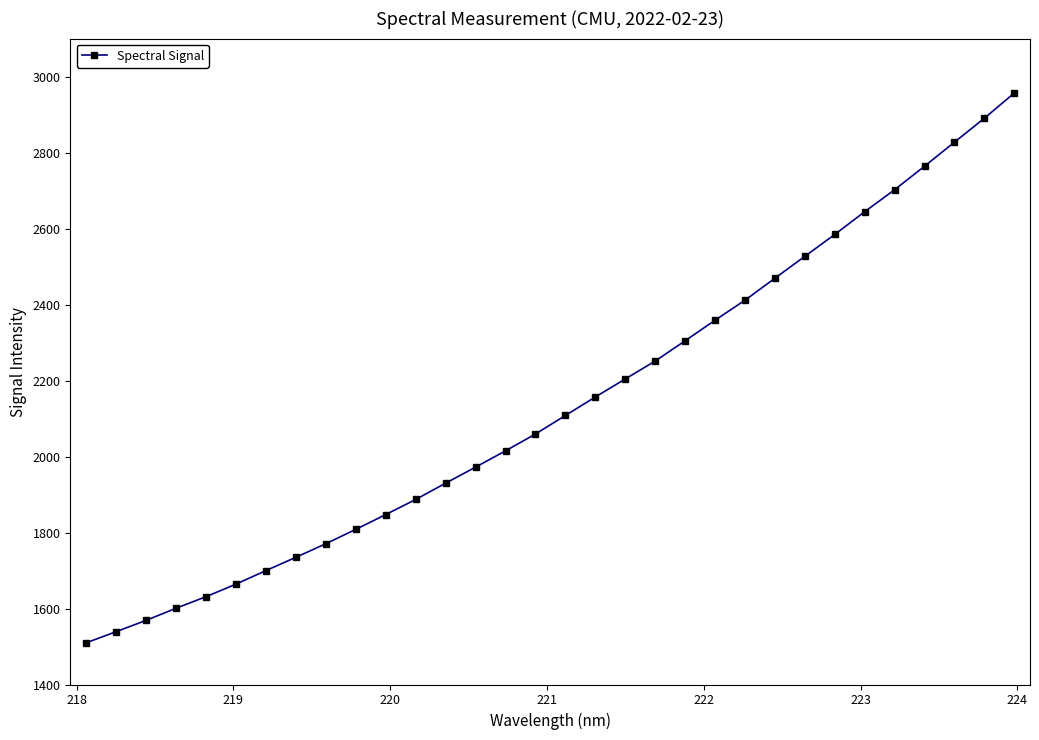

What is the sum of all values?

68398.2